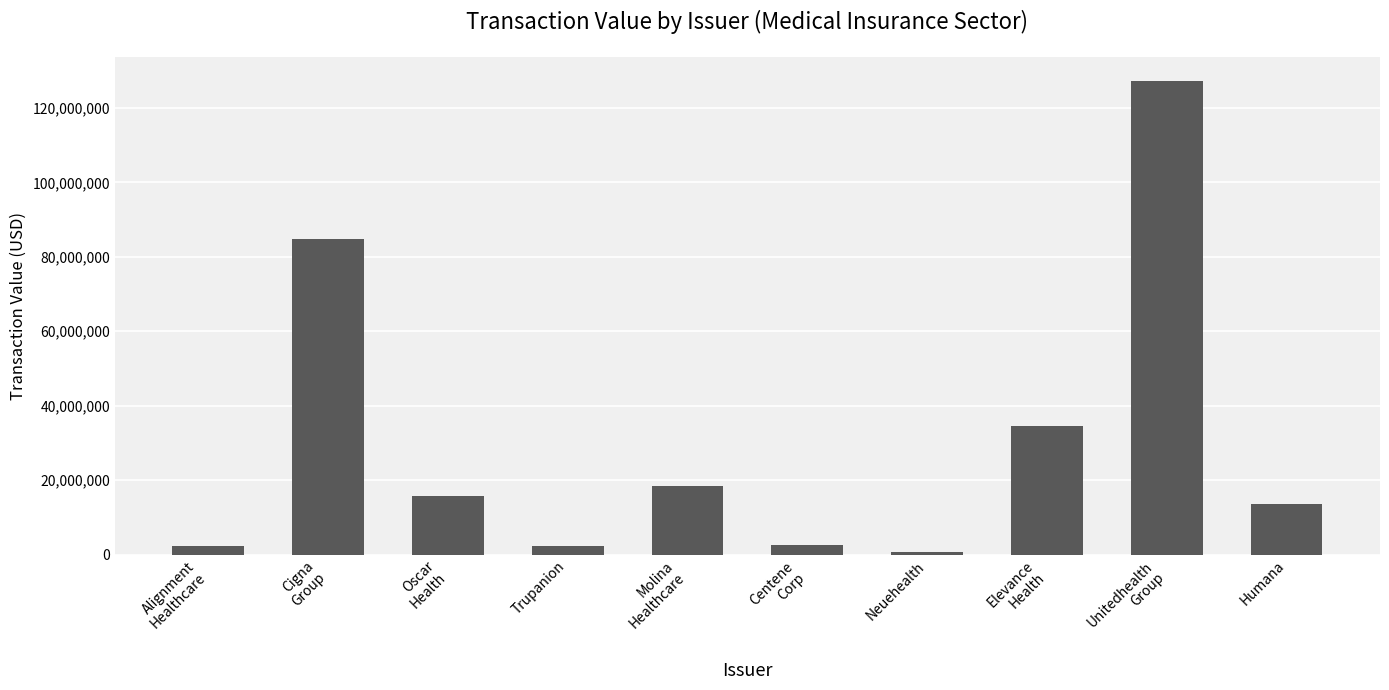

The chart shows a value of 15706512 at Oscar
Health. True or false?

True